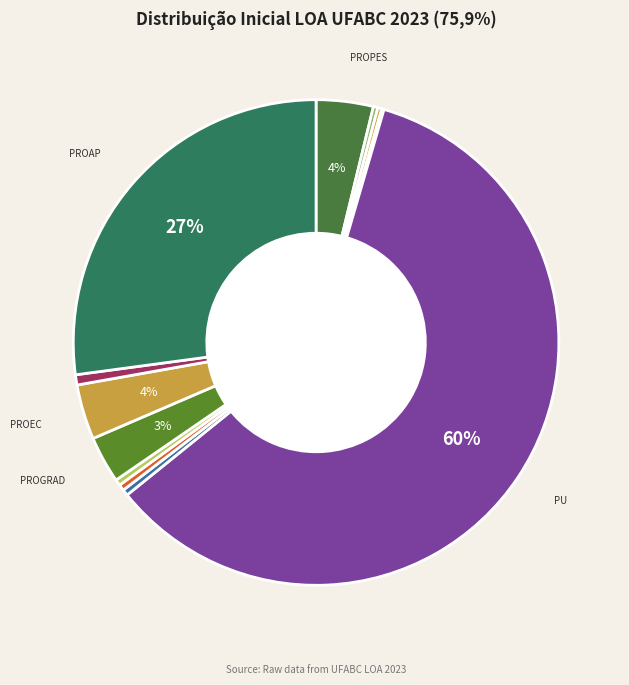

Rank the categories by value from highest to lowest.

PU, PROAP, PROPES, PROEC, PROGRAD, PROAD, CECS, CMCC, CCNH, NÚCLEOS ESTRATÉGICOS, GABINETE REITORIA, ACI